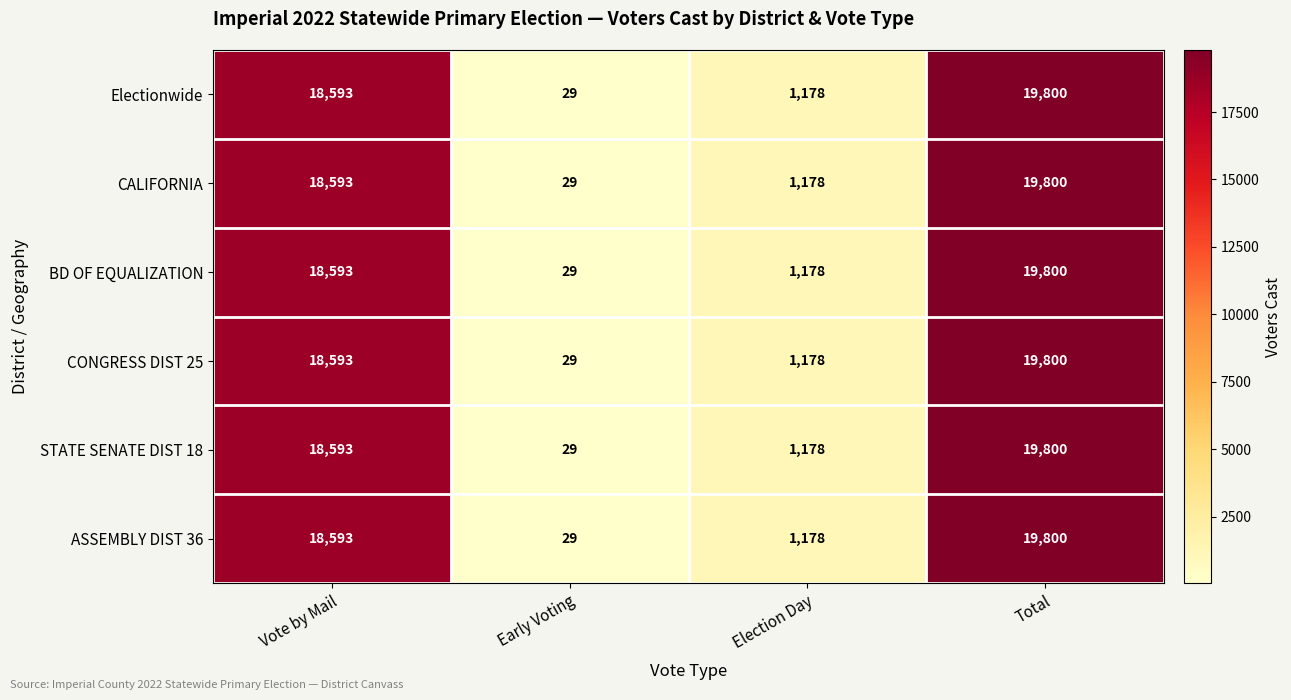

List the labels in order of Electionwide value, smallest first.

Early Voting, Election Day, Vote by Mail, Total